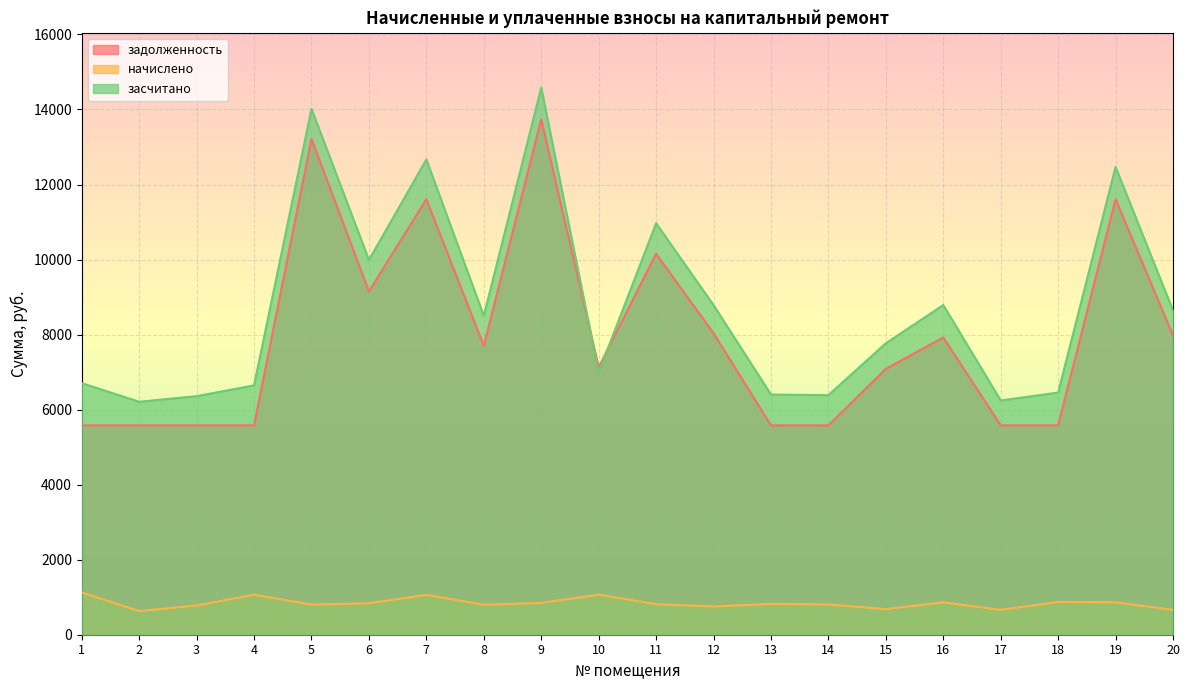

Reading left to right, what are all the values shown in this chart?

задолженность: 1=5580.0	2=5580.0	3=5580.0	4=5580.0	5=13213.4	6=9151.2	7=11606.4	8=7700.4	9=13738.0	10=7128.0	11=10155.6	12=8035.2	13=5580.0	14=5580.0	15=7086.6	16=7923.6	17=5580.0	18=5580.0	19=11606.4	20=7979.4
начислено: 1=1126.0	2=629.4	3=779.1	4=1066.5	5=802.9	6=838.6	7=1061.4	8=799.5	9=847.1	10=1066.5	11=813.1	12=751.8	13=821.6	14=806.3	15=682.1	16=864.1	17=663.4	18=874.3	19=862.4	20=663.4
засчитано: 1=6706.1	2=6209.4	3=6359.1	4=6646.5	5=14016.3	6=9989.8	7=12667.8	8=8499.9	9=14585.1	10=6993.5	11=10968.7	12=8787.0	13=6401.6	14=6386.3	15=7768.7	16=8787.7	17=6243.4	18=6454.3	19=12468.8	20=8642.8